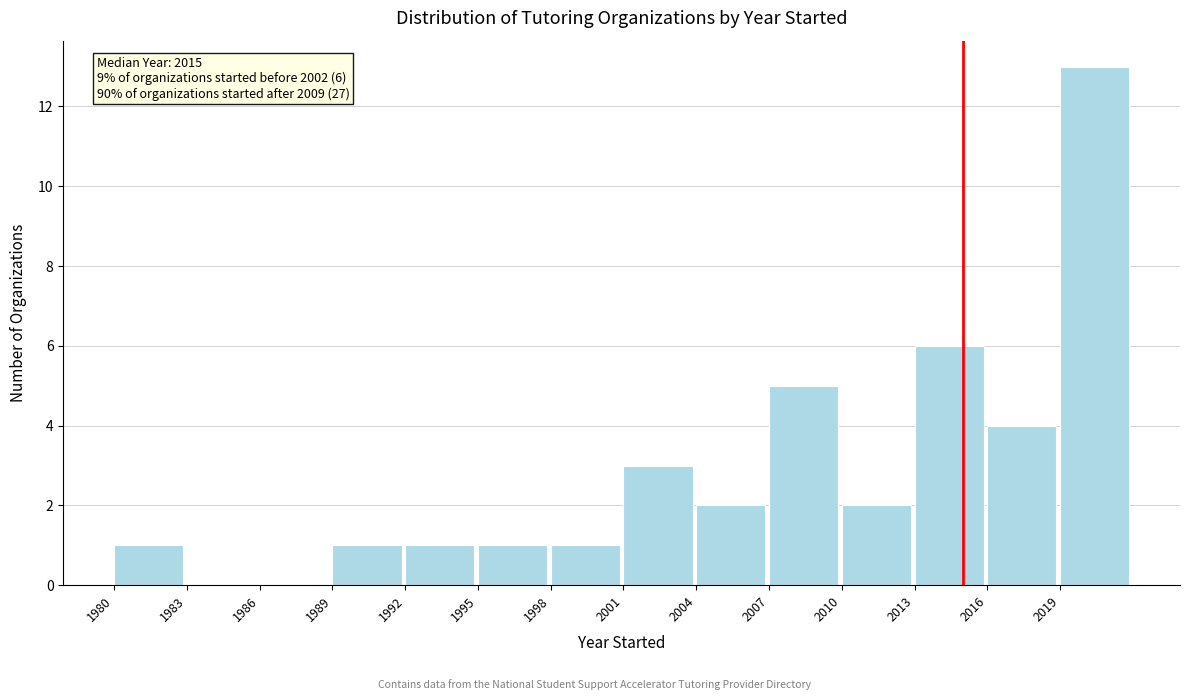

Which range on the x-axis has the tallest bar?

2019 to 2022